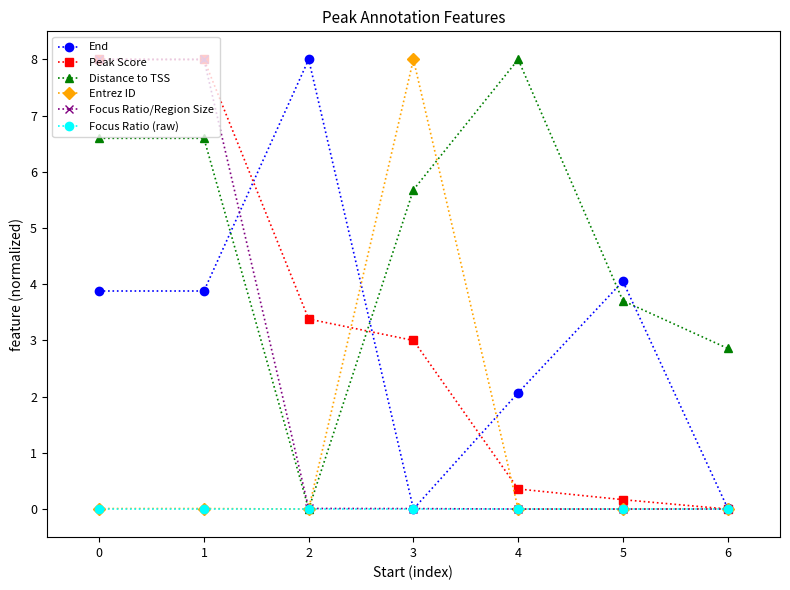

What are all the series names shown in the legend?

End, Peak Score, Distance to TSS, Entrez ID, Focus Ratio/Region Size, Focus Ratio (raw)